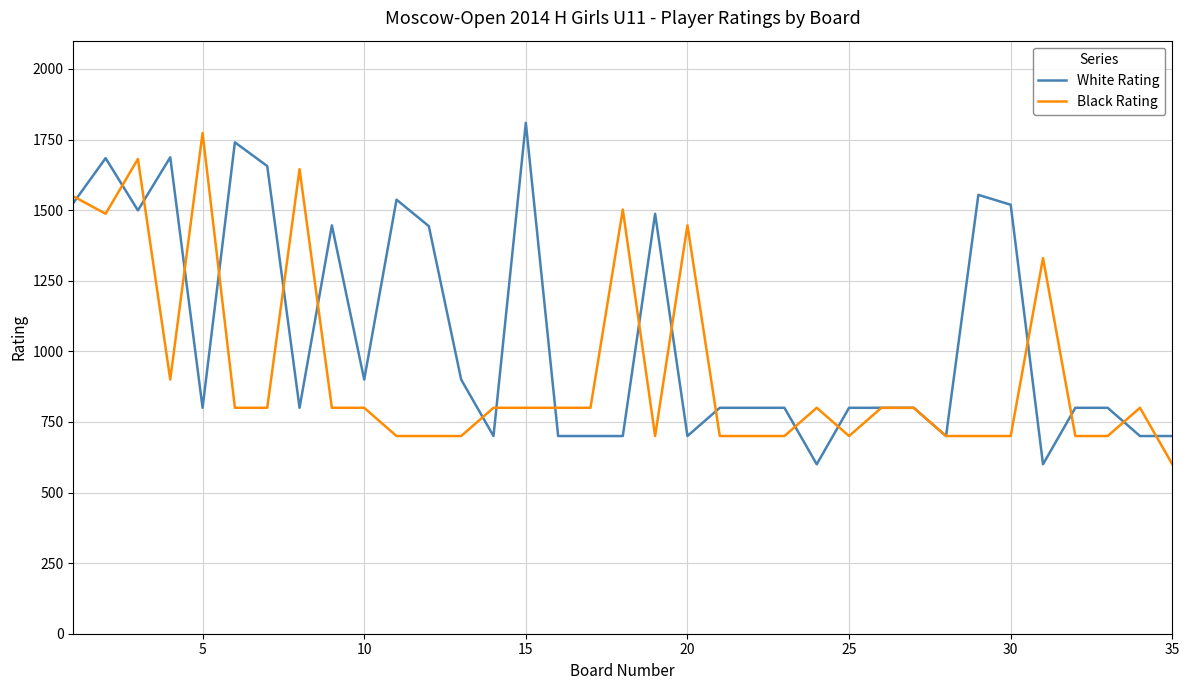

What is the minimum value for White Rating?

600